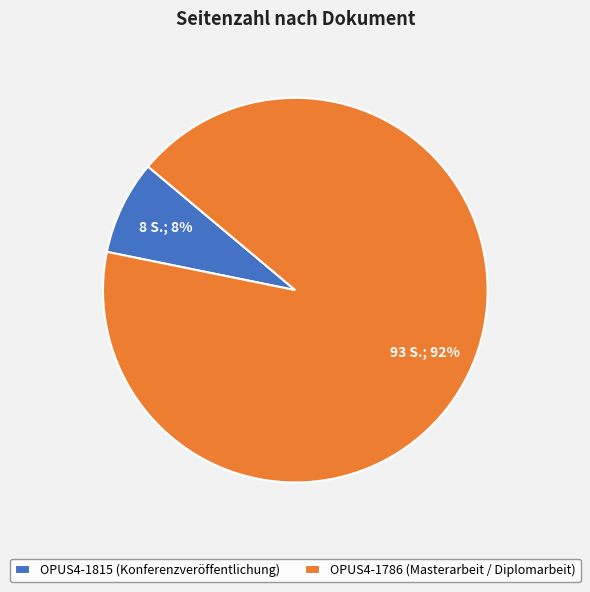

To the nearest percent, what is the difference between the largest and smallest slice percentages?

84%